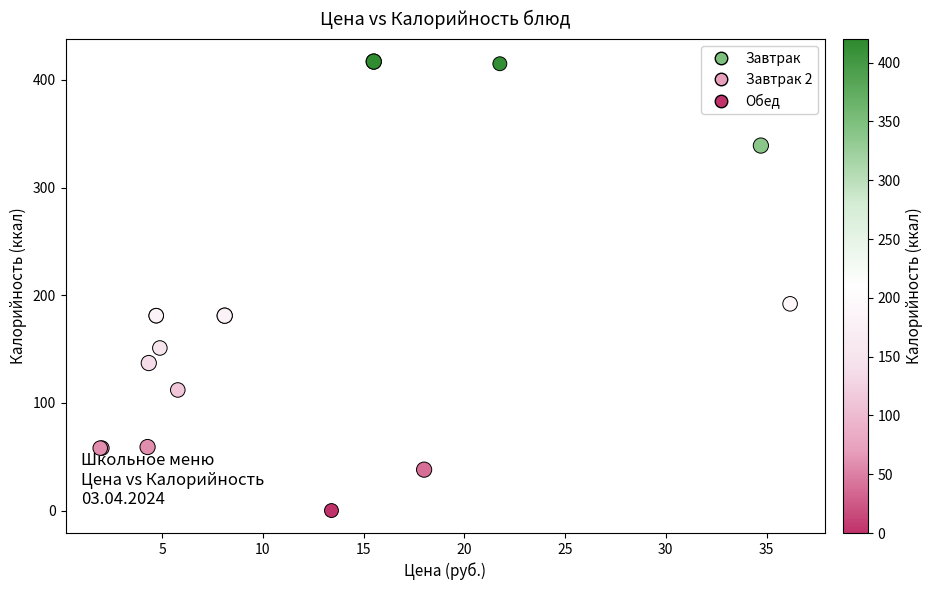

What Y value in the scatter plot is closest to 208?

192